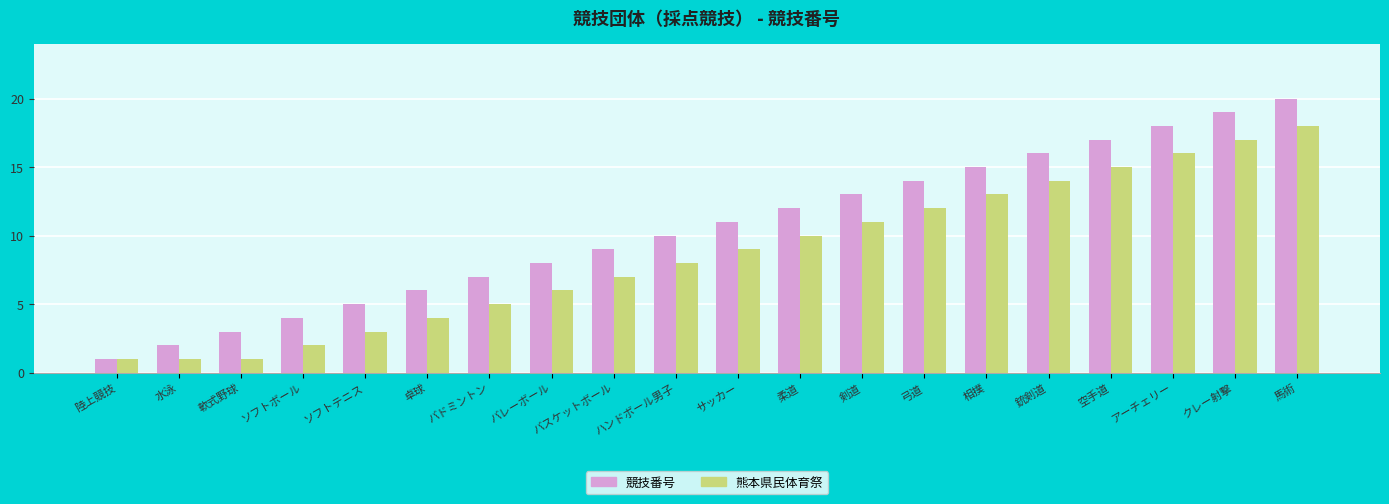

Rank the series by their average value, from highest to lowest.

競技番号, 熊本県民体育祭